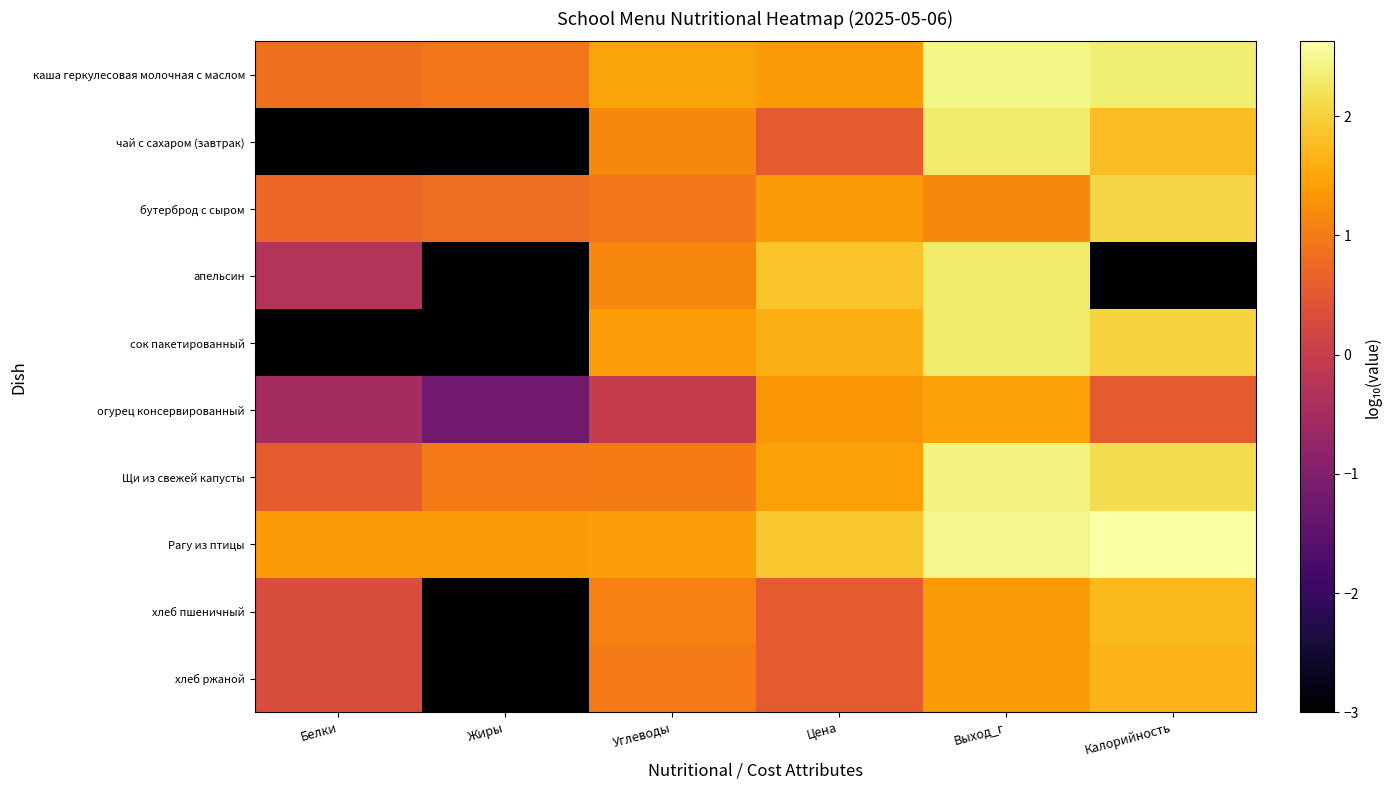

Reading left to right, extract all data points from this chart.

каша геркулесовая молочная с маслом: Белки=0.8	Жиры=0.9	Углеводы=1.5	Цена=1.4	Выход_г=2.5	Калорийность=2.4
чай с сахаром (завтрак): Белки=-3.0	Жиры=-3.0	Углеводы=1.2	Цена=0.6	Выход_г=2.3	Калорийность=1.8
бутерброд с сыром: Белки=0.7	Жиры=0.8	Углеводы=1.0	Цена=1.4	Выход_г=1.2	Калорийность=2.1
апельсин: Белки=-0.3	Жиры=-3.0	Углеводы=1.2	Цена=1.9	Выход_г=2.3	Калорийность=-3.0
сок пакетированный: Белки=-3.0	Жиры=-3.0	Углеводы=1.4	Цена=1.6	Выход_г=2.3	Калорийность=2.0
огурец консервированный: Белки=-0.5	Жиры=-1.2	Углеводы=-0.0	Цена=1.3	Выход_г=1.5	Калорийность=0.6
Щи из свежей капусты: Белки=0.6	Жиры=1.0	Углеводы=1.0	Цена=1.4	Выход_г=2.4	Калорийность=2.2
Рагу из птицы: Белки=1.4	Жиры=1.4	Углеводы=1.4	Цена=1.9	Выход_г=2.5	Калорийность=2.6
хлеб пшеничный: Белки=0.3	Жиры=-3.0	Углеводы=1.1	Цена=0.5	Выход_г=1.4	Калорийность=1.7
хлеб ржаной: Белки=0.3	Жиры=-3.0	Углеводы=1.0	Цена=0.5	Выход_г=1.4	Калорийность=1.7